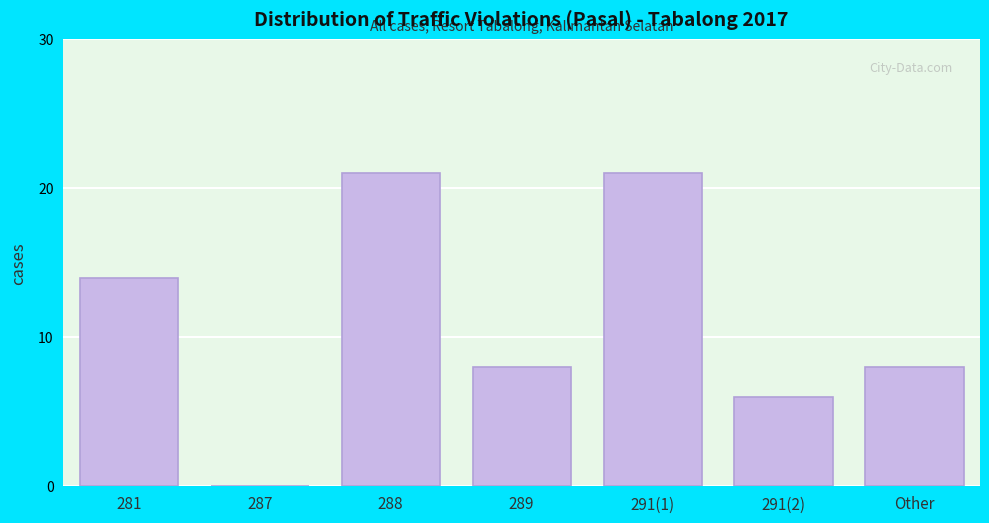

Reading left to right, extract all data points from this chart.

281=14	287=0	288=21	289=8	291(1)=21	291(2)=6	Other=8